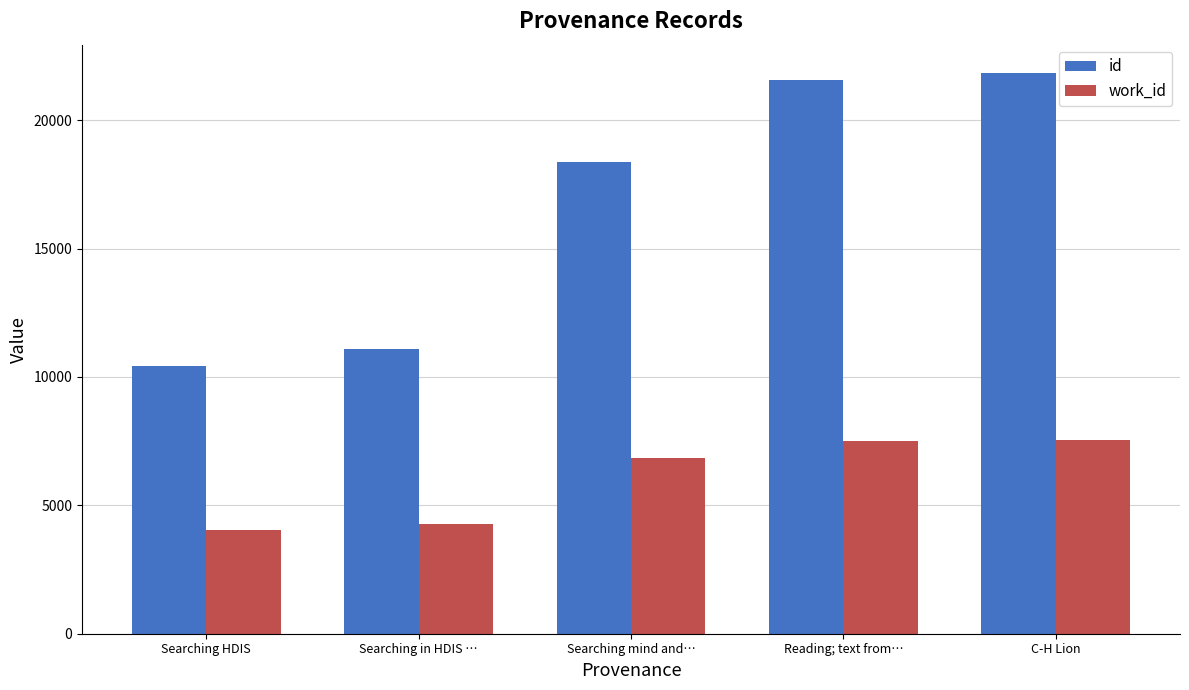

What is the approximate value of work_id at Searching mind and…?

6842